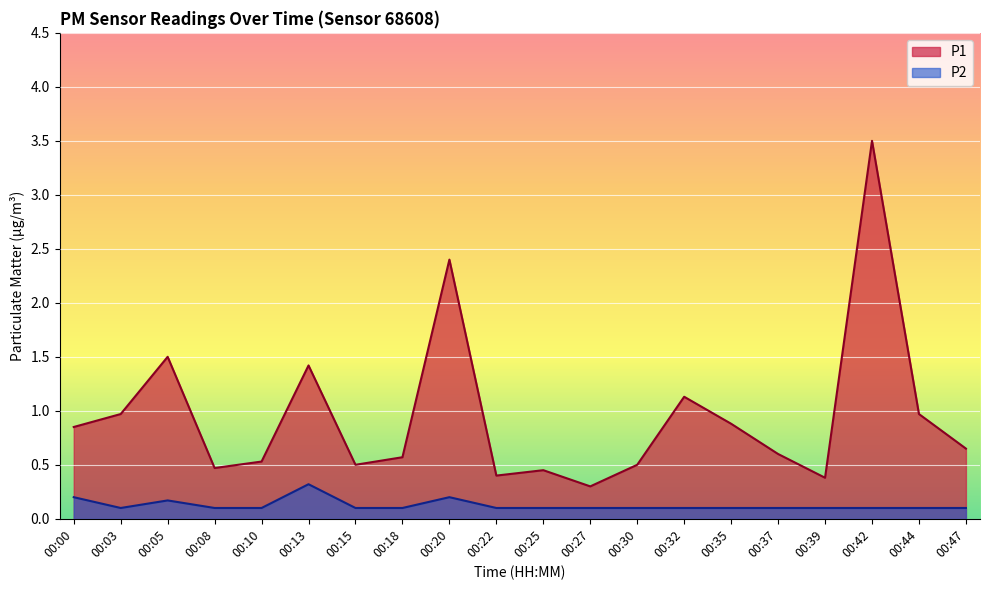

Between 00:25 and 00:44, which is larger?

00:44